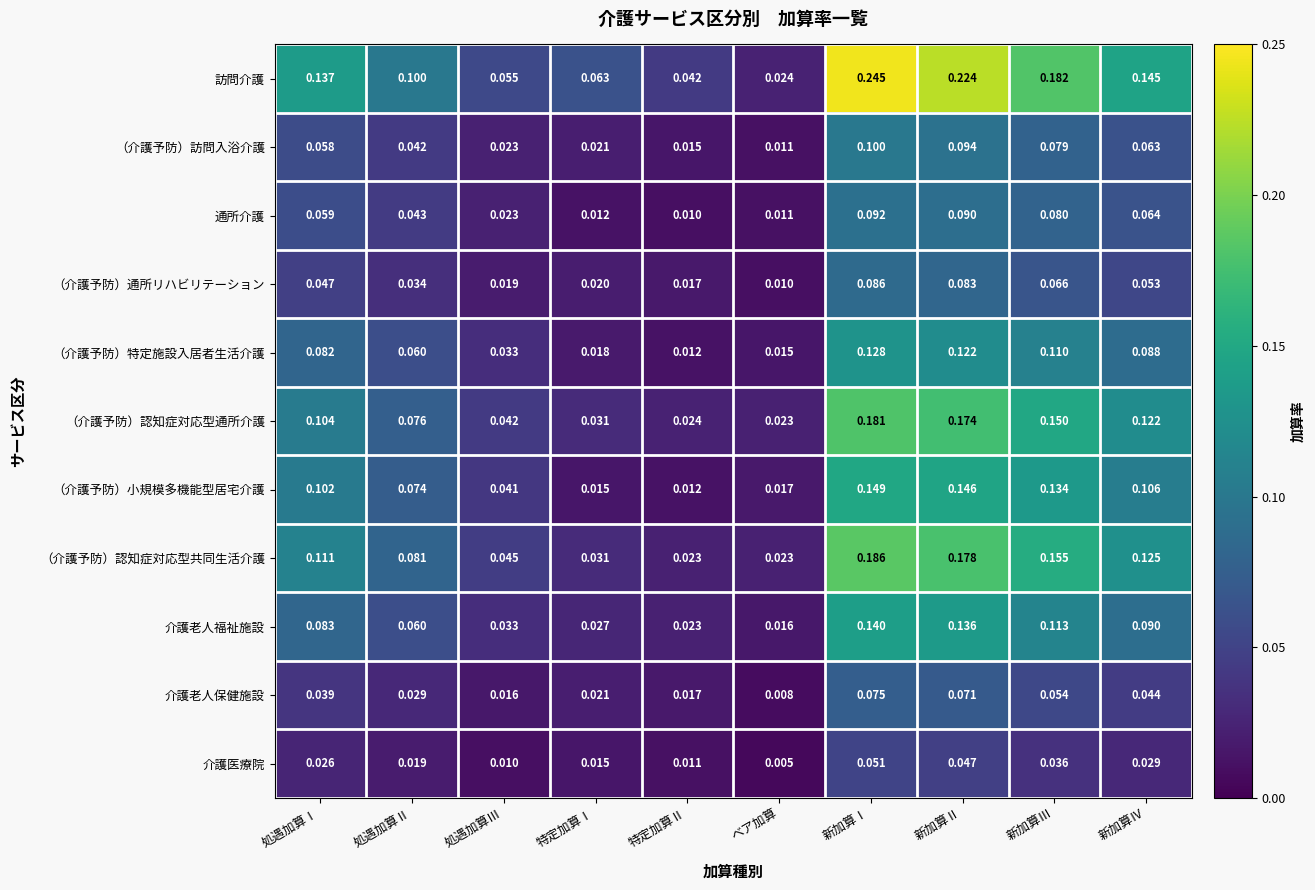

Which category has the lowest value across all series?

ベア加算